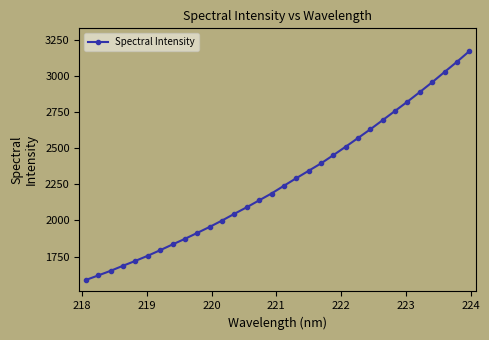

What is the value of the 31st point from the left?

3095.8